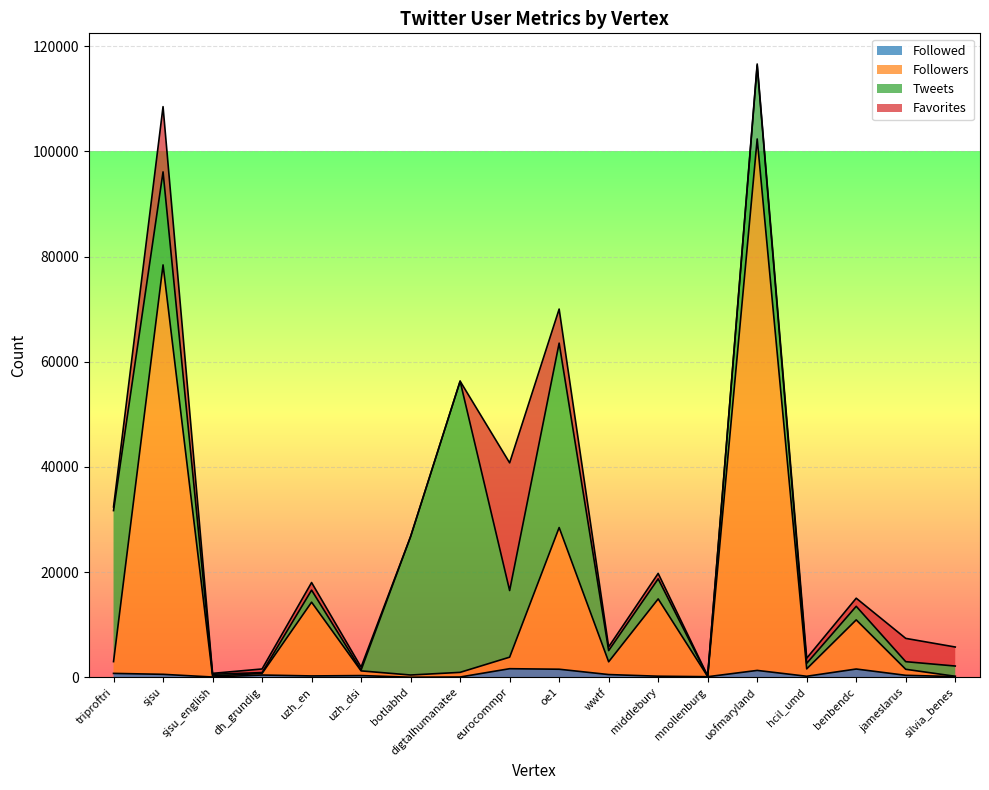

What is the total value across all series at triproftri?

32392